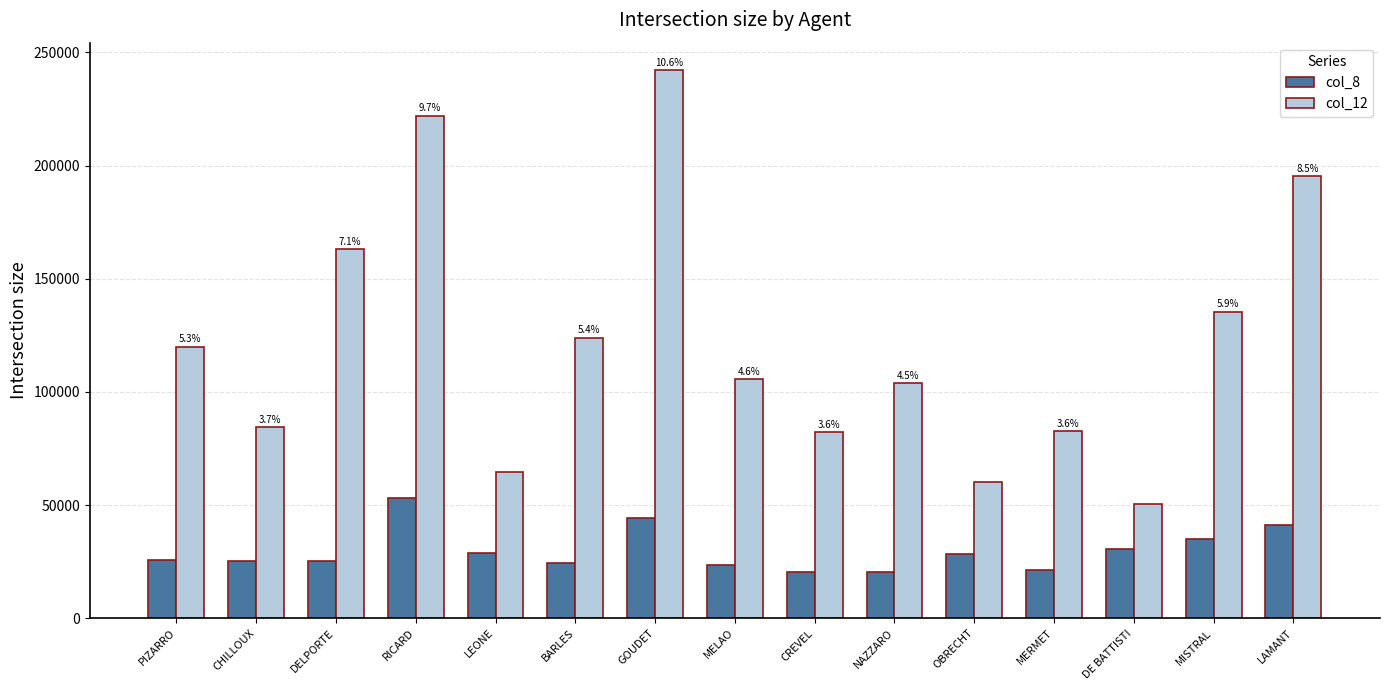

At MISTRAL, list the series in order from largest to smallest.

col_12, col_8